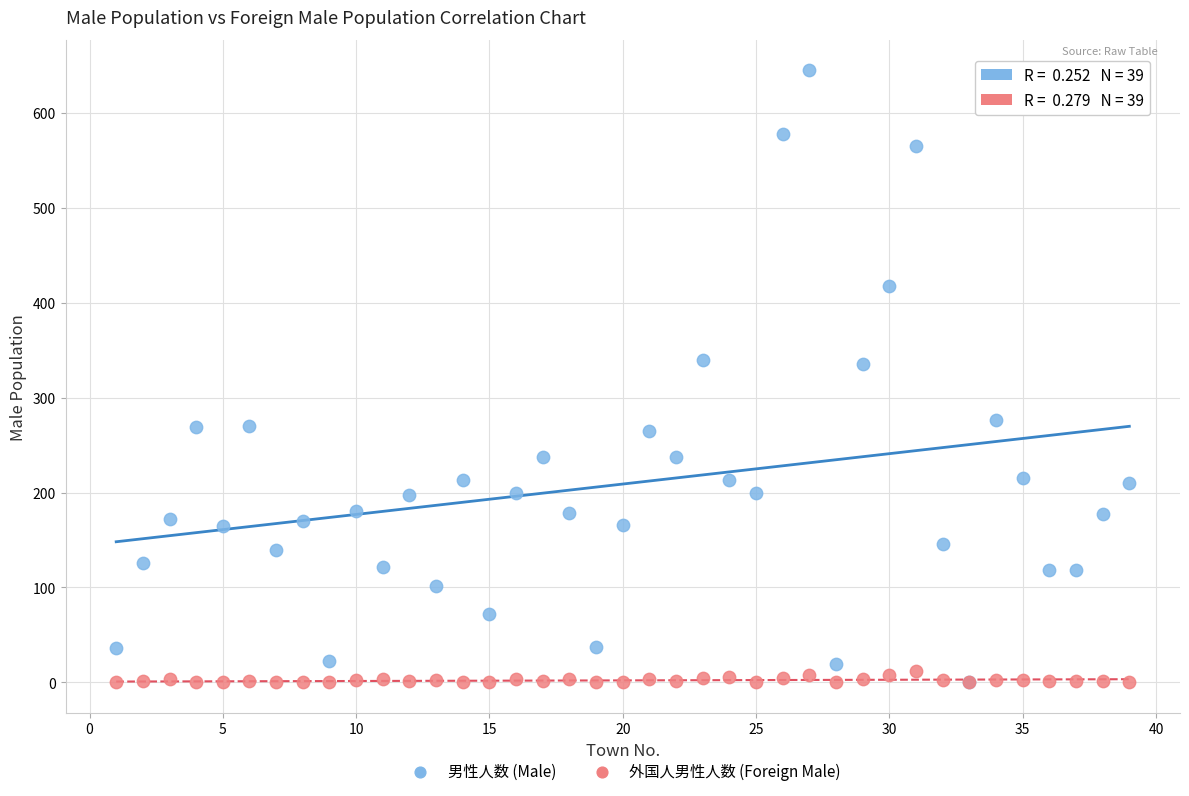

What are all the series names shown in the legend?

男性人数 (Male), 外国人男性人数 (Foreign Male)